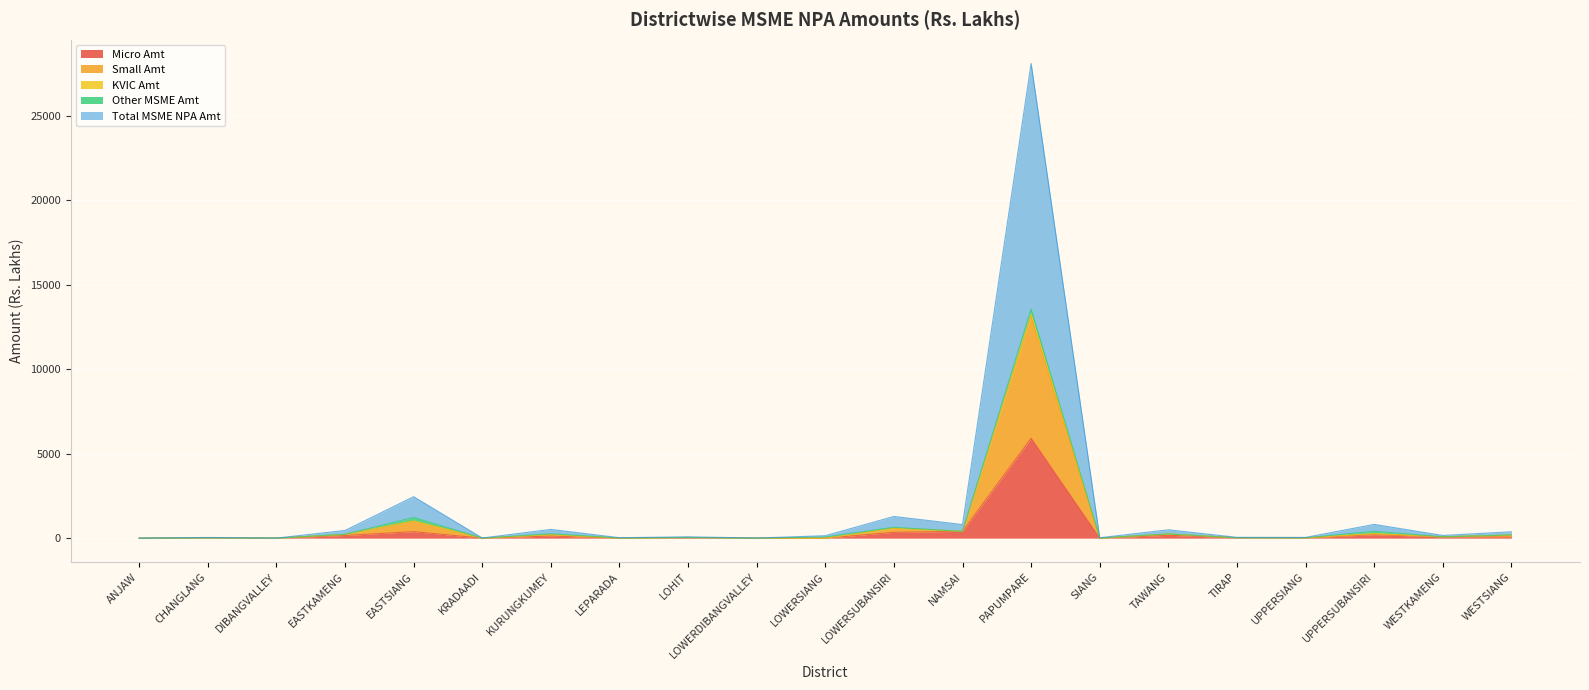

How many lines are shown in the chart?

5